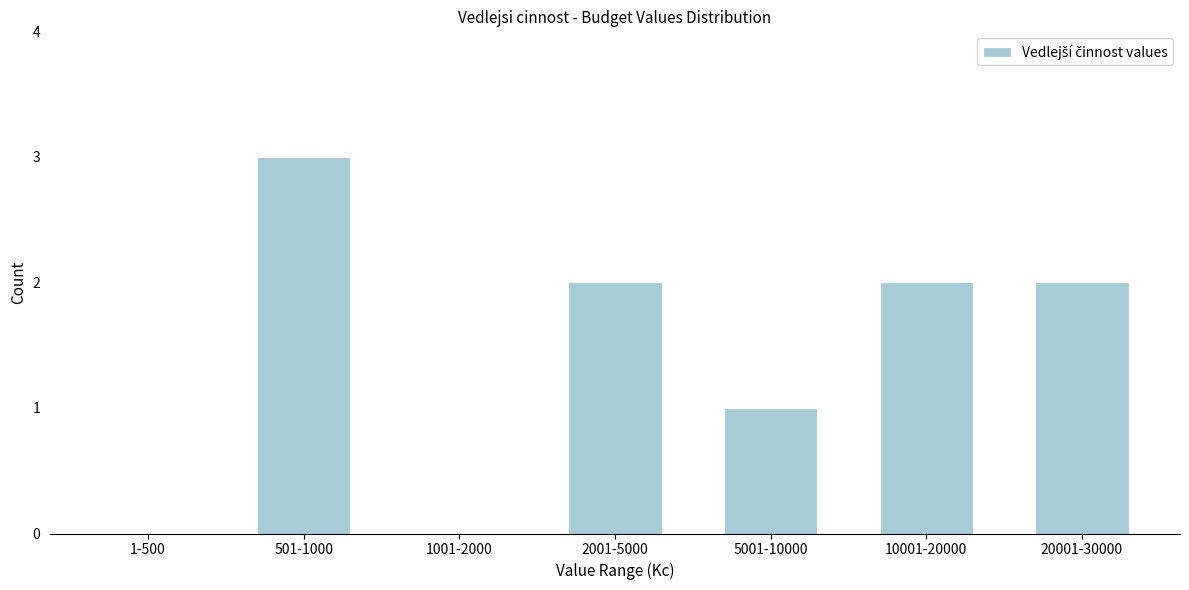

Reading left to right, list all the values displayed in this chart.

1-500=0	501-1000=3	1001-2000=0	2001-5000=2	5001-10000=1	10001-20000=2	20001-30000=2